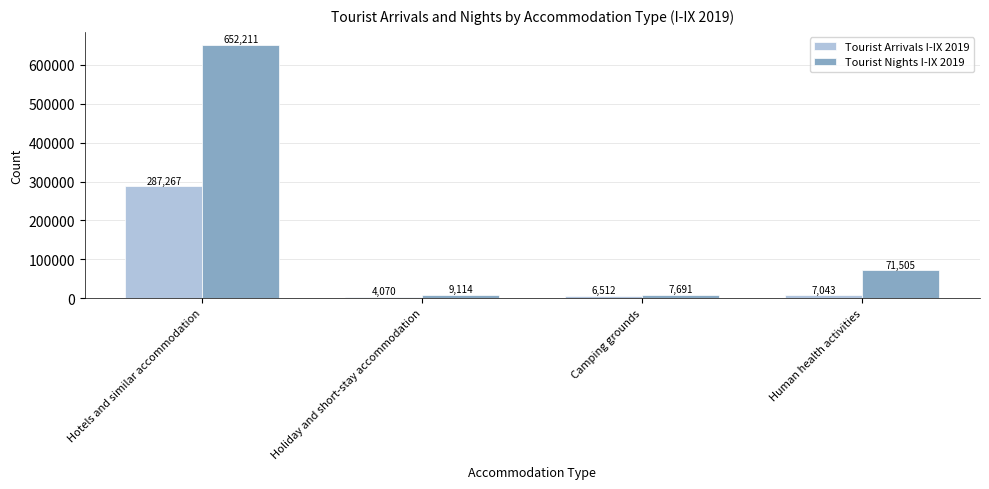

At how many categories does at least one series exceed 360026?

1